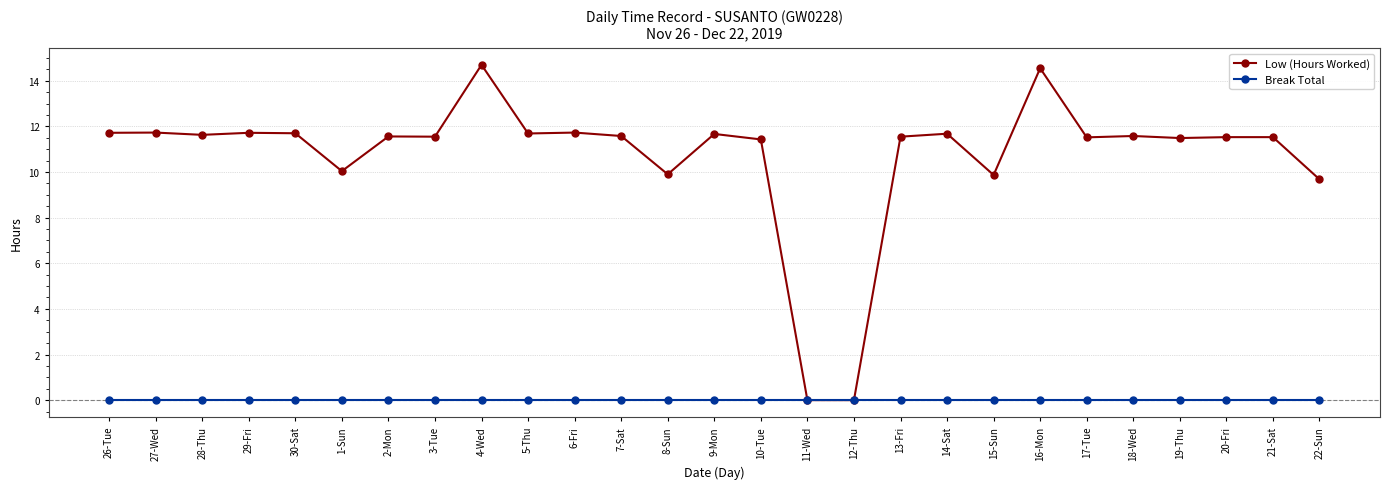

At which category does the chart reach its peak across all series?

4-Wed